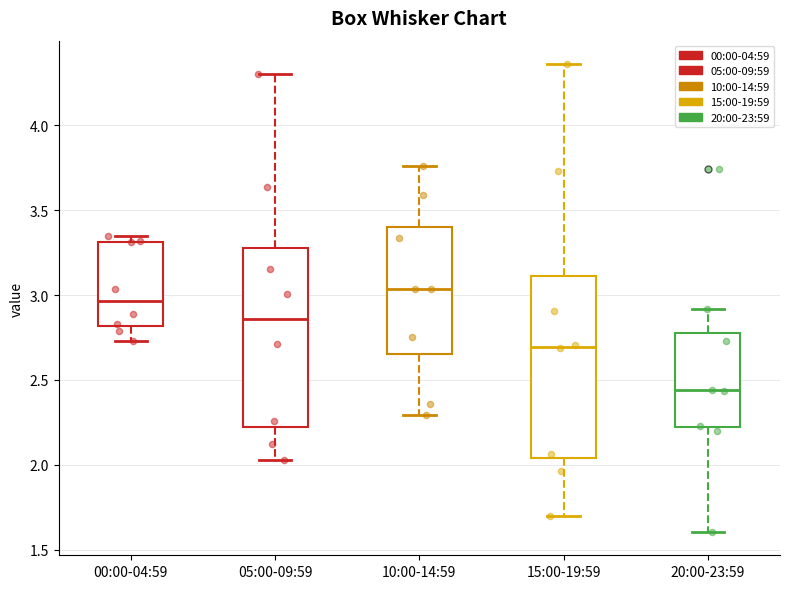

Reading left to right, transcribe this box plot: for each box, give where its median line is, the range the box spans, and where its two whiskers end, as read against the y-axis. The values are not printed on the chart, so give them approximately, as read against the axis.

00:00-04:59: median 2.95, box 2.80 to 3.30, whiskers 2.75 to 3.35
05:00-09:59: median 2.85, box 2.20 to 3.25, whiskers 2.05 to 4.30
10:00-14:59: median 3.05, box 2.65 to 3.40, whiskers 2.30 to 3.75
15:00-19:59: median 2.70, box 2.05 to 3.10, whiskers 1.70 to 4.35
20:00-23:59: median 2.45, box 2.20 to 2.80, whiskers 1.60 to 2.90